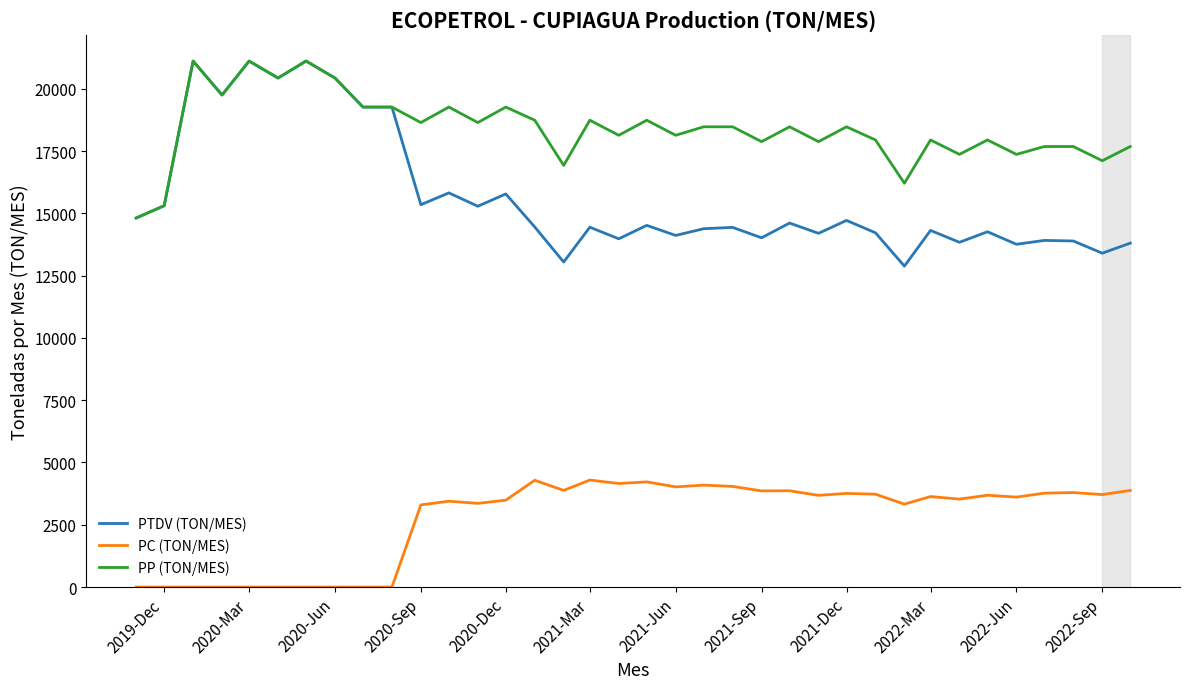

What is the lowest value of the PTDV (TON/MES) series?

12881.8